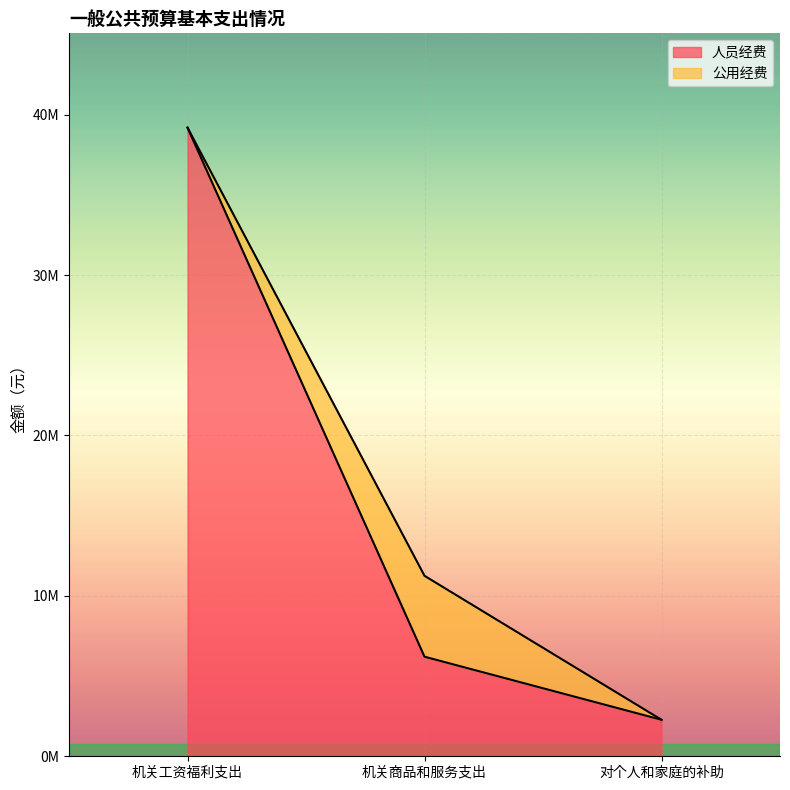

The 合计 series shows 39189688.6 at 机关工资福利支出. True or false?

True